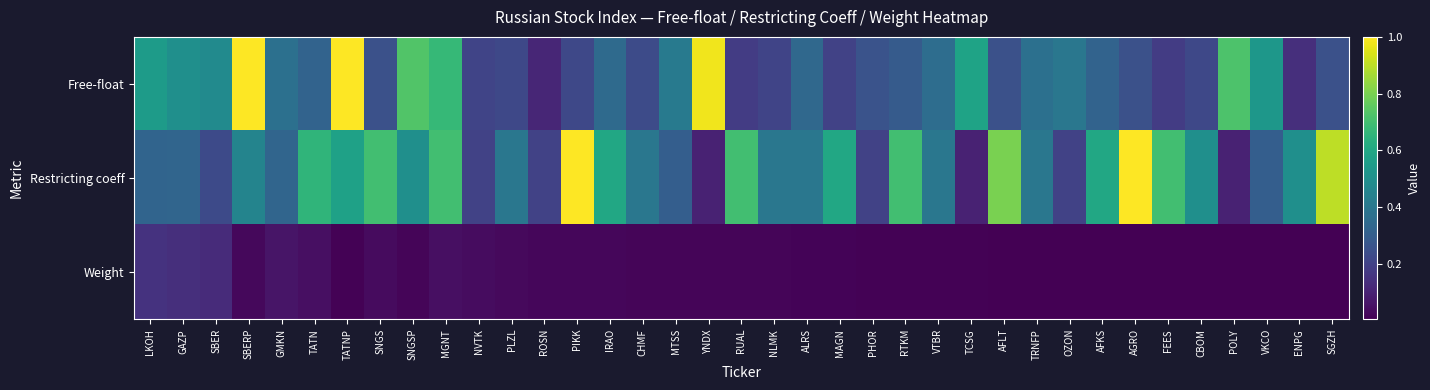

What is the spread (max minus min) of values at SBER?

0.4